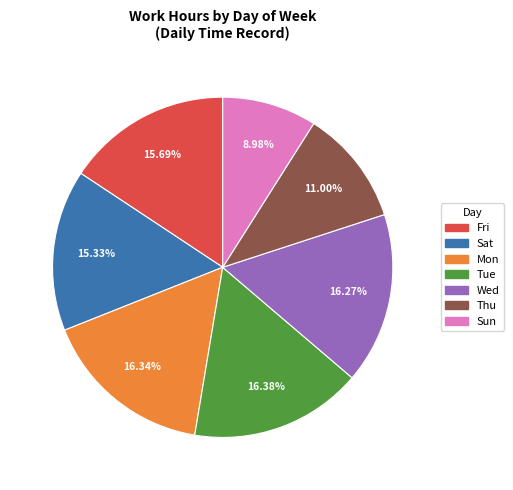

To the nearest percent, what is the difference between the largest and smallest slice percentages?

7%